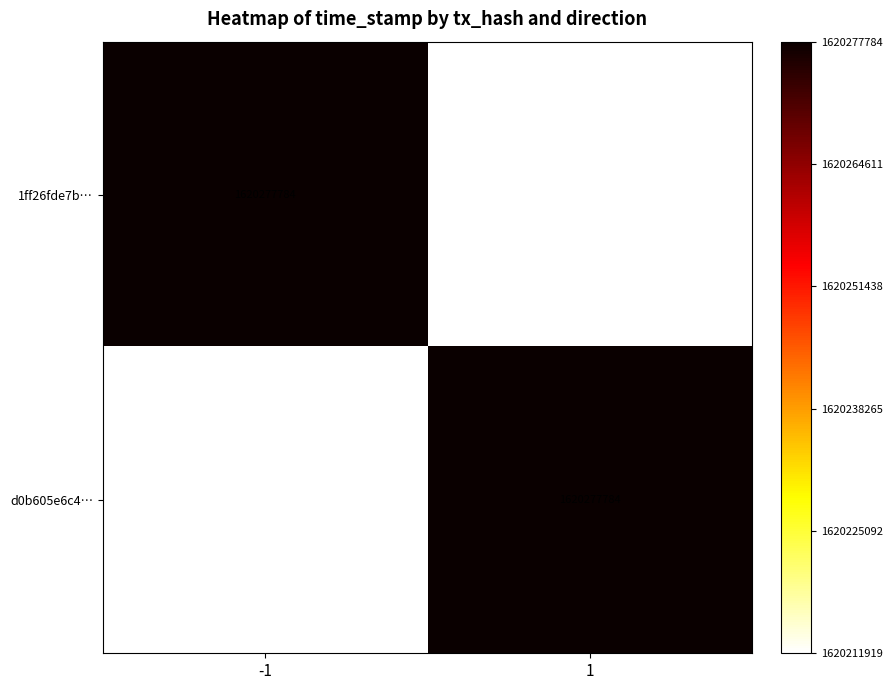

What is the greatest value displayed?

1620277784